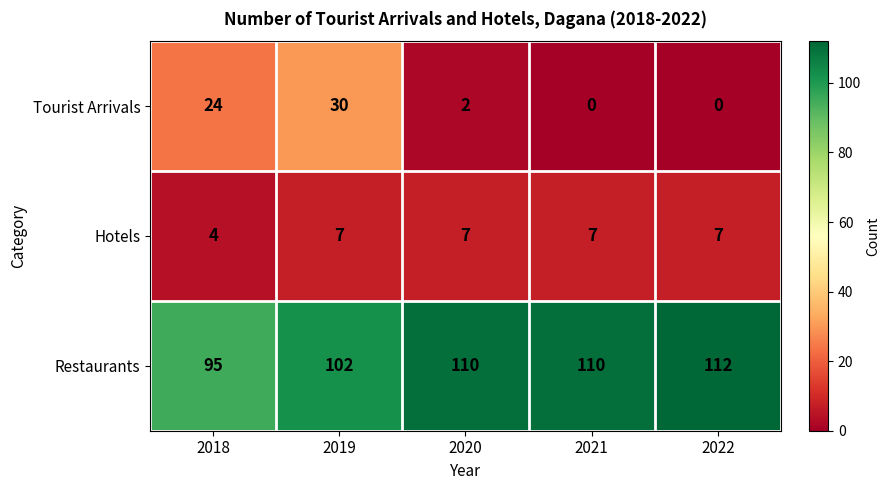

Where does the Tourist Arrivals series first go above 2?

2018